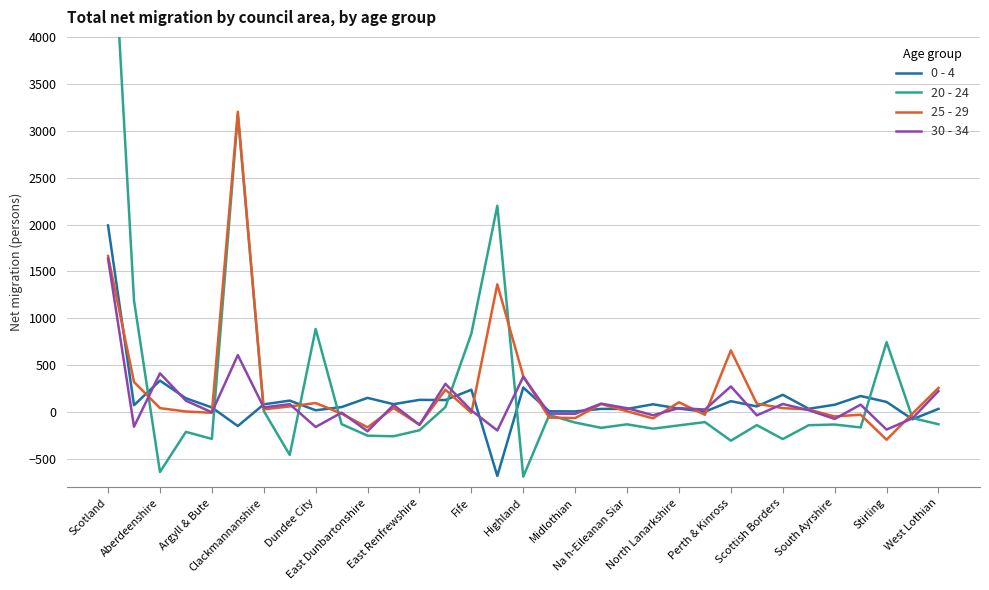

Which series has the widest spread of values?

20 - 24